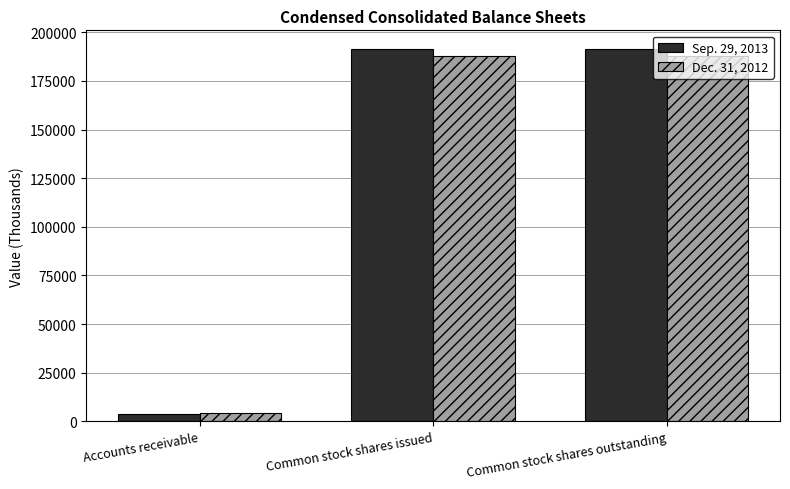

Are the bars grouped side by side (vs. stacked)?

Yes